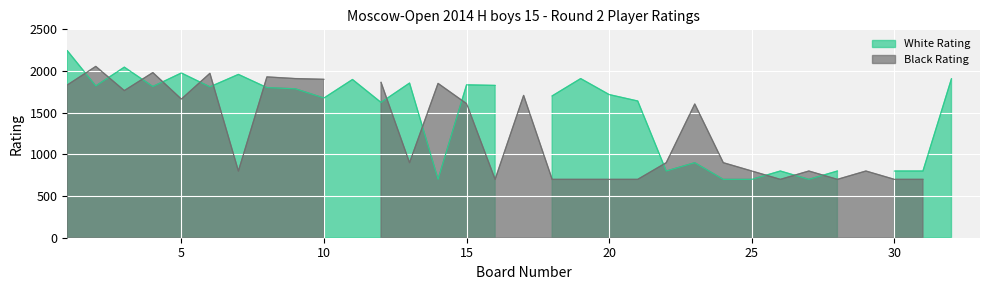

List the labels in order of White Rating value, smallest first.

17, 29, 33, 14, 24, 25, 27, 22, 26, 28, 30, 31, 23, 12, 21, 10, 18, 20, 9, 8, 6, 4, 2, 16, 15, 13, 11, 32, 19, 7, 5, 3, 1